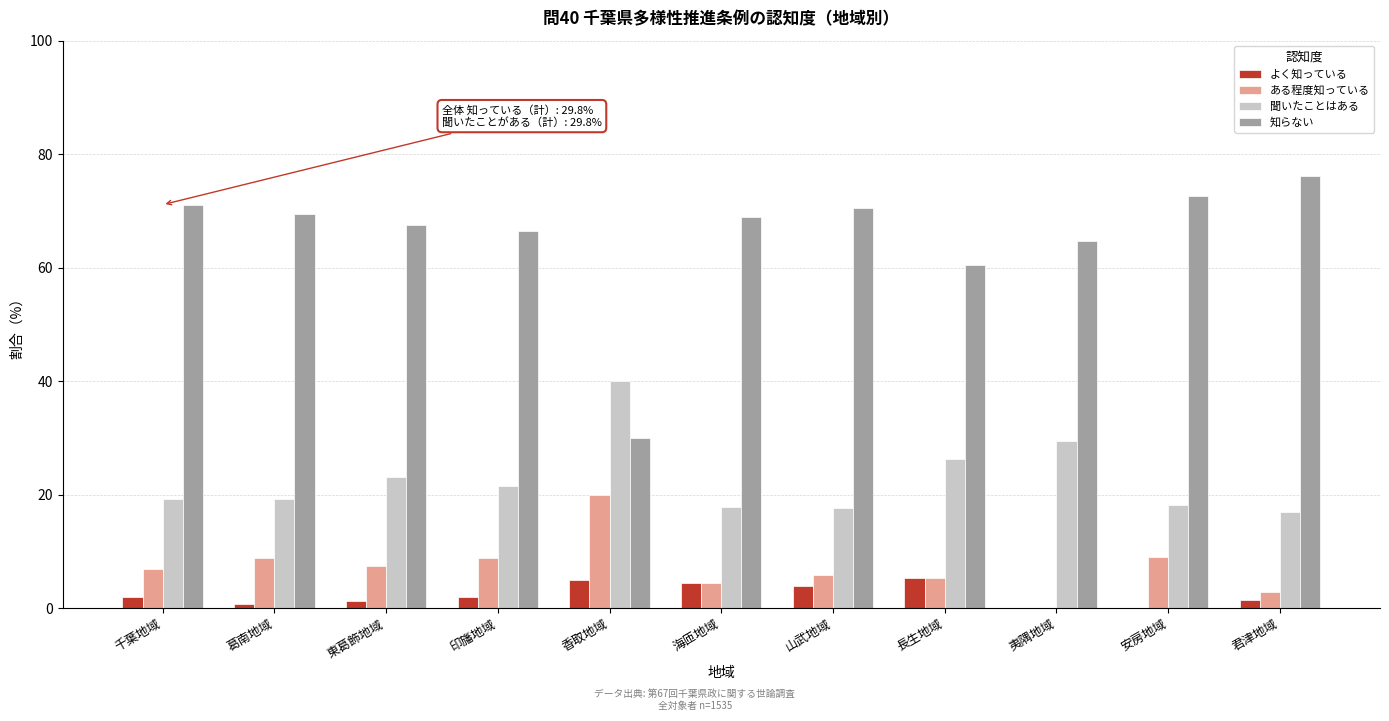

Read the ある程度知っている value at 長生地域.

5.3